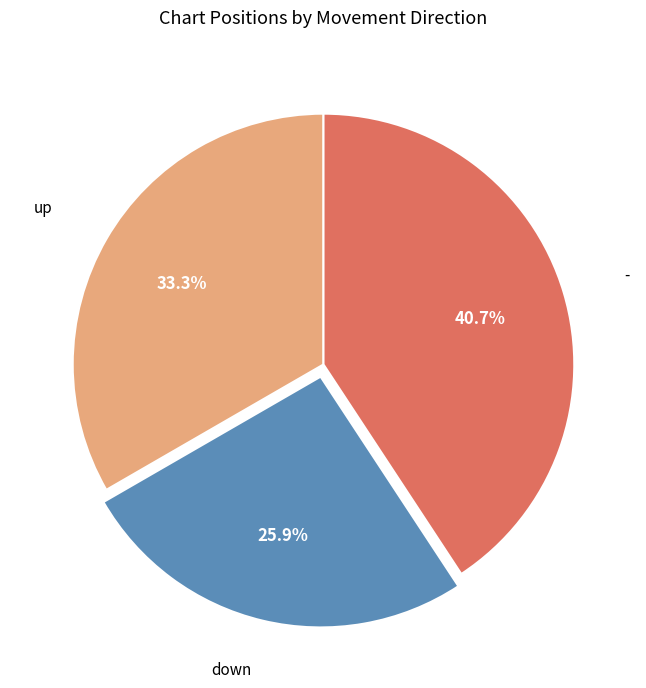

To the nearest percent, what is the difference between the largest and smallest slice percentages?

15%